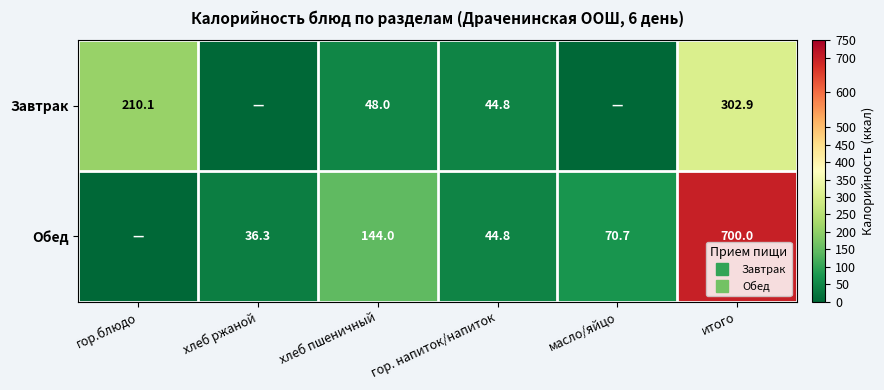

How many values in the Обед series exceed 70?

3